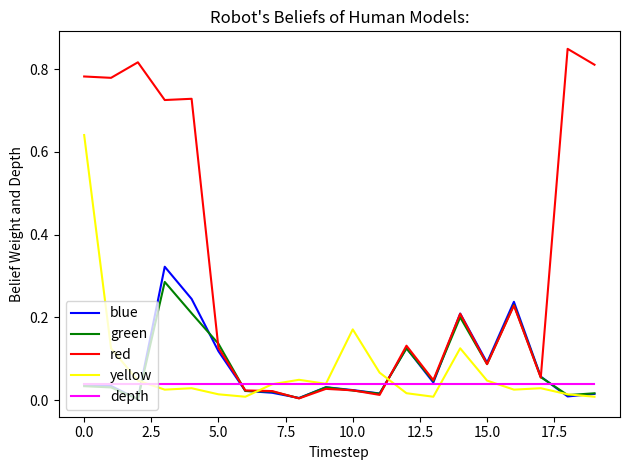

Which series has the largest range (max minus min)?

red